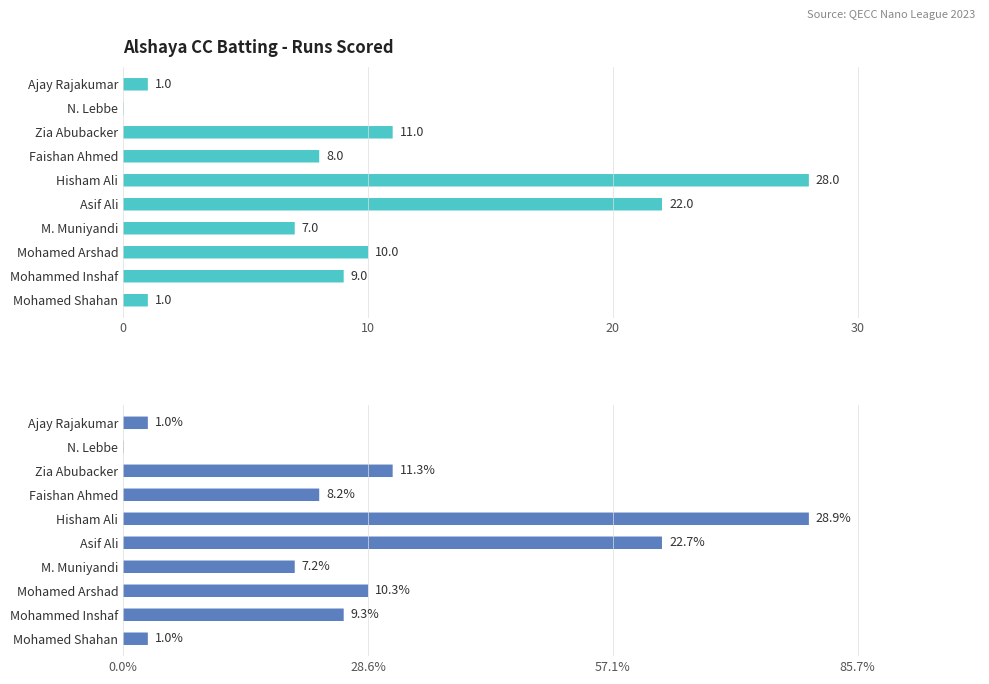

What is the average value?

10